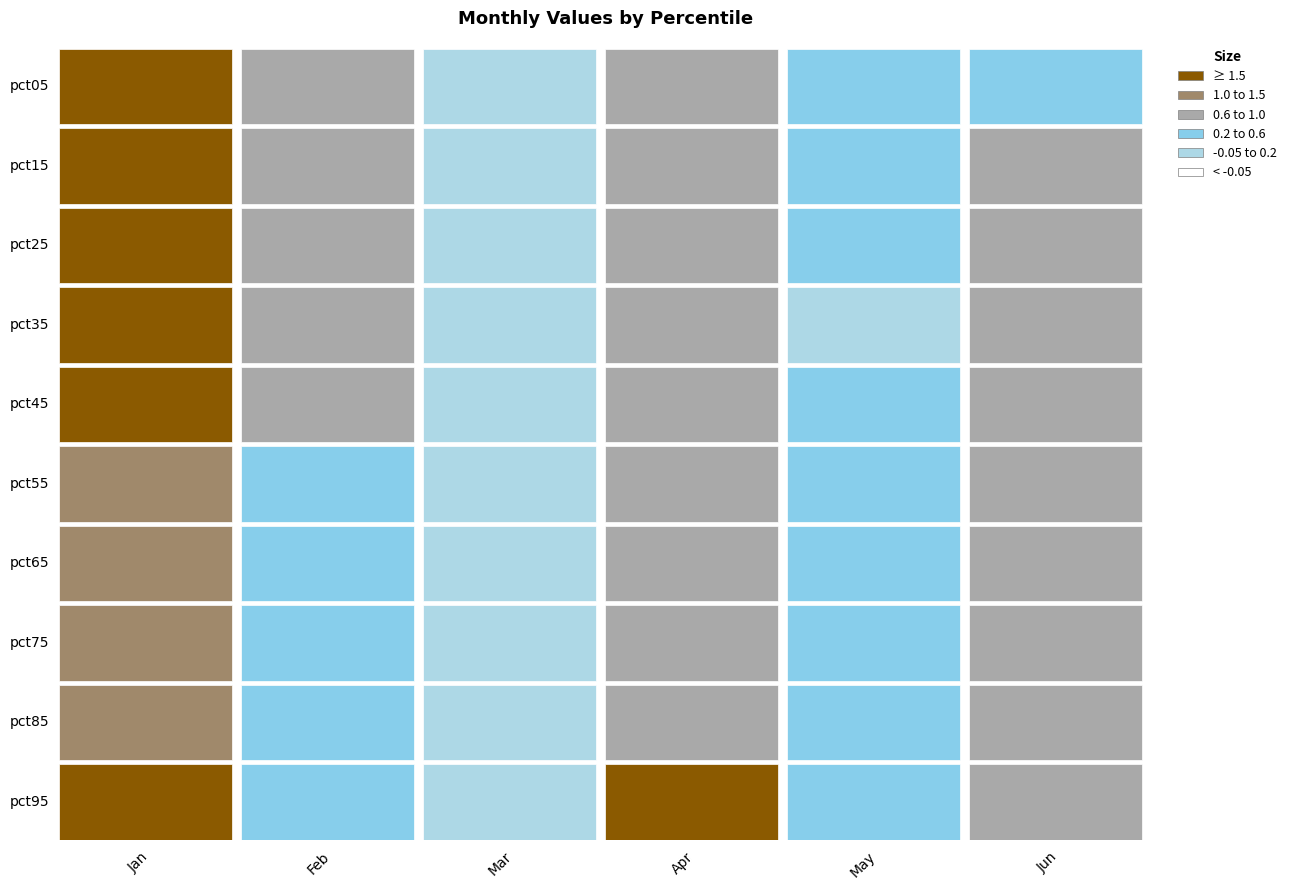

Which series has the widest spread of values?

Apr